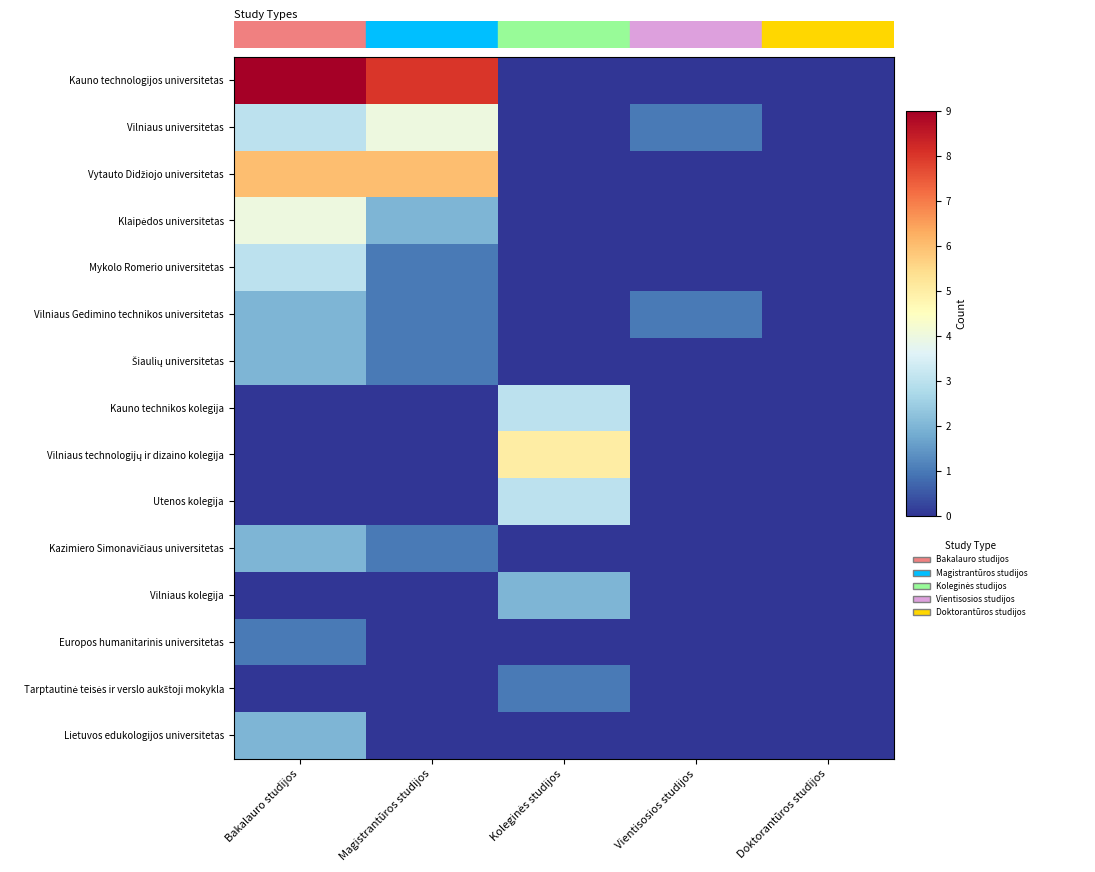

How many distinct data groups are displayed?

15